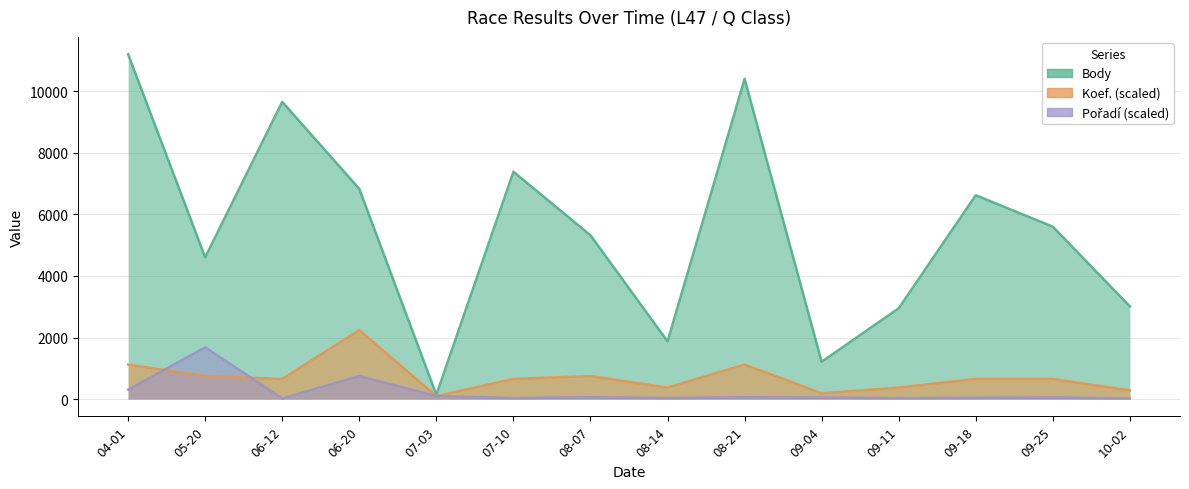

What is the smallest value displayed?

19.7